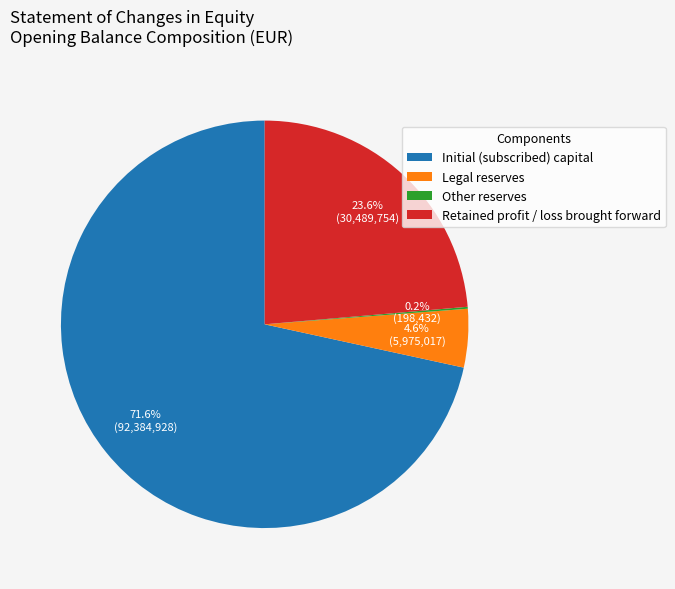

True or false: Initial (subscribed) capital accounts for 65% of the total.

False